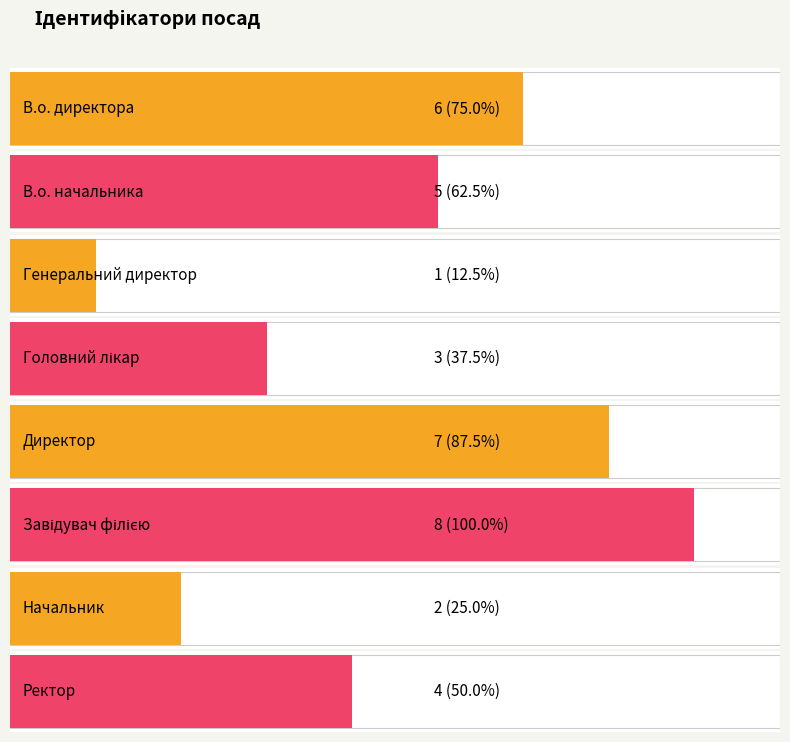

What is the difference between the second highest and second lowest values?

5